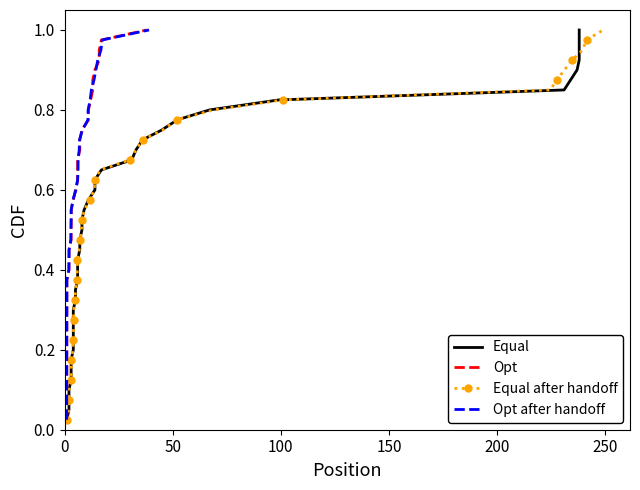

True or false: Equal after handoff has more than 2 points higher than both neighbors.

False